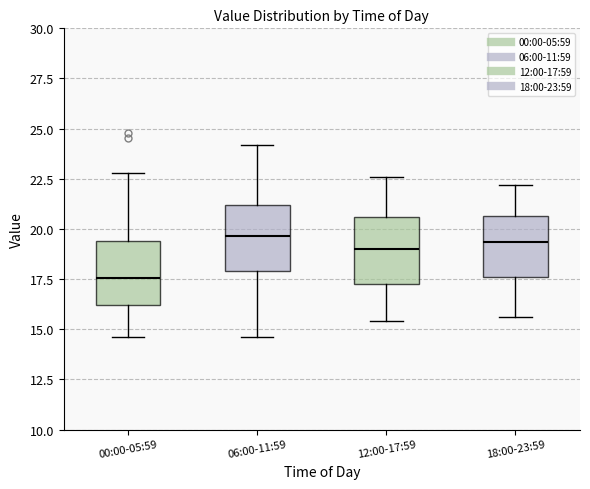

Where does the upper whisker of the box for 00:00-05:59 end on the y-axis? The values are not printed on the chart, so give them approximately, as read against the axis.

23.0